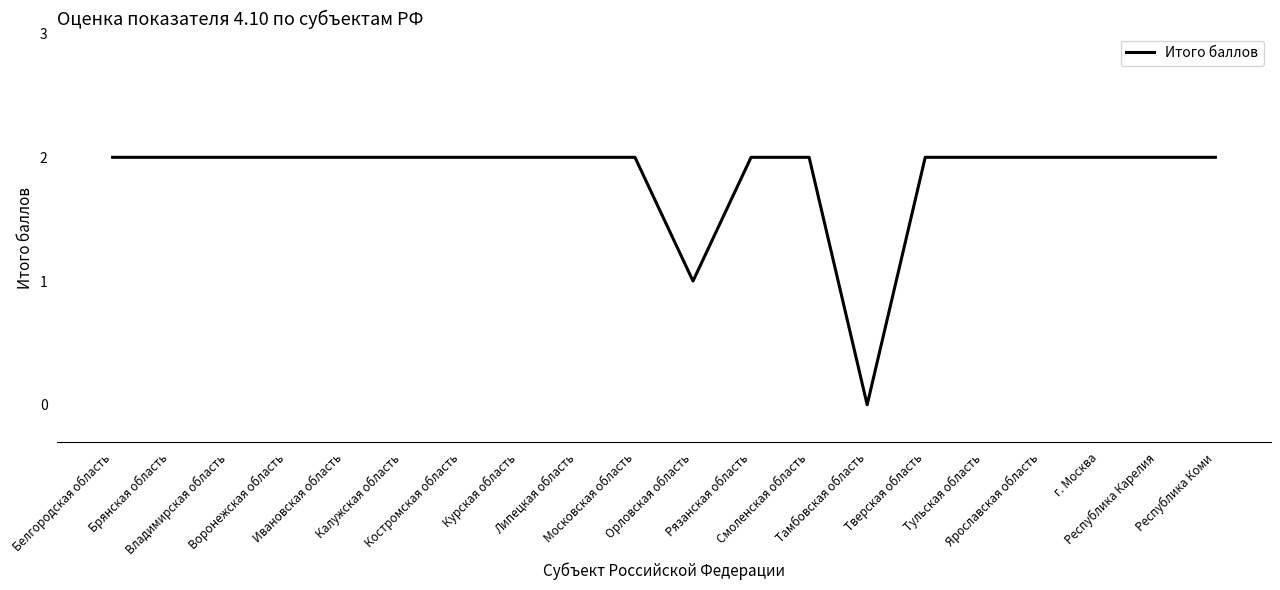

Count the number of data series in this chart.

1